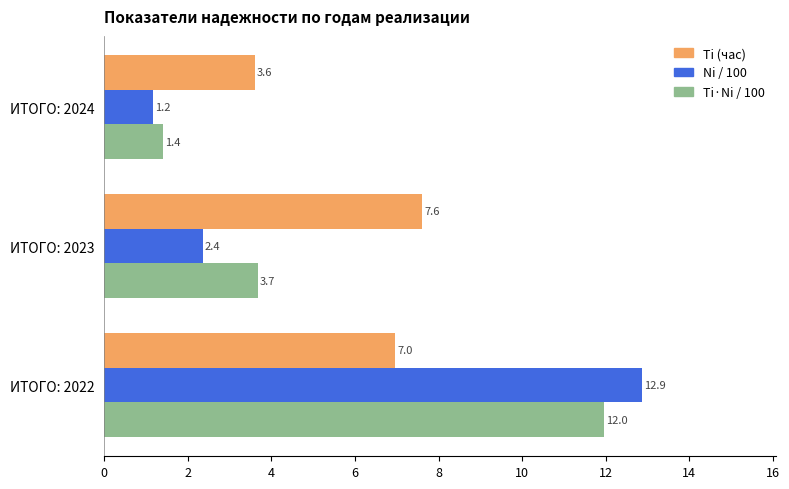

List the labels in order of Ti (час) value, largest first.

ИТОГО: 2023, ИТОГО: 2022, ИТОГО: 2024